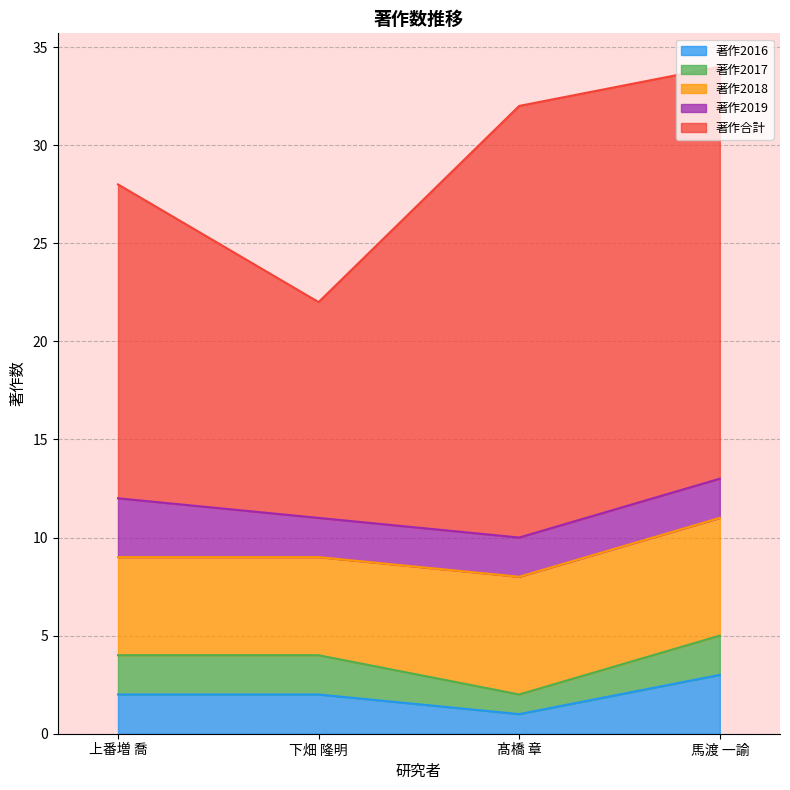

Rank the series by their maximum value, from lowest to highest.

著作2017, 著作2016, 著作2019, 著作2018, 著作合計